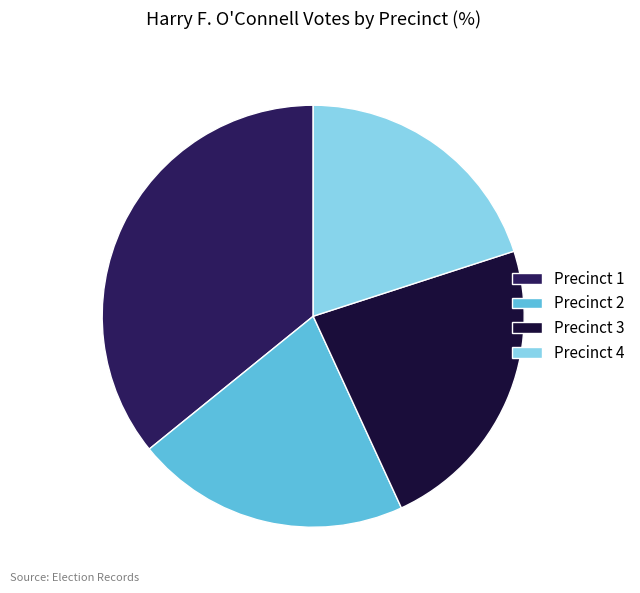

Is the sum of Precinct 2 and Precinct 4 greater than half?

No